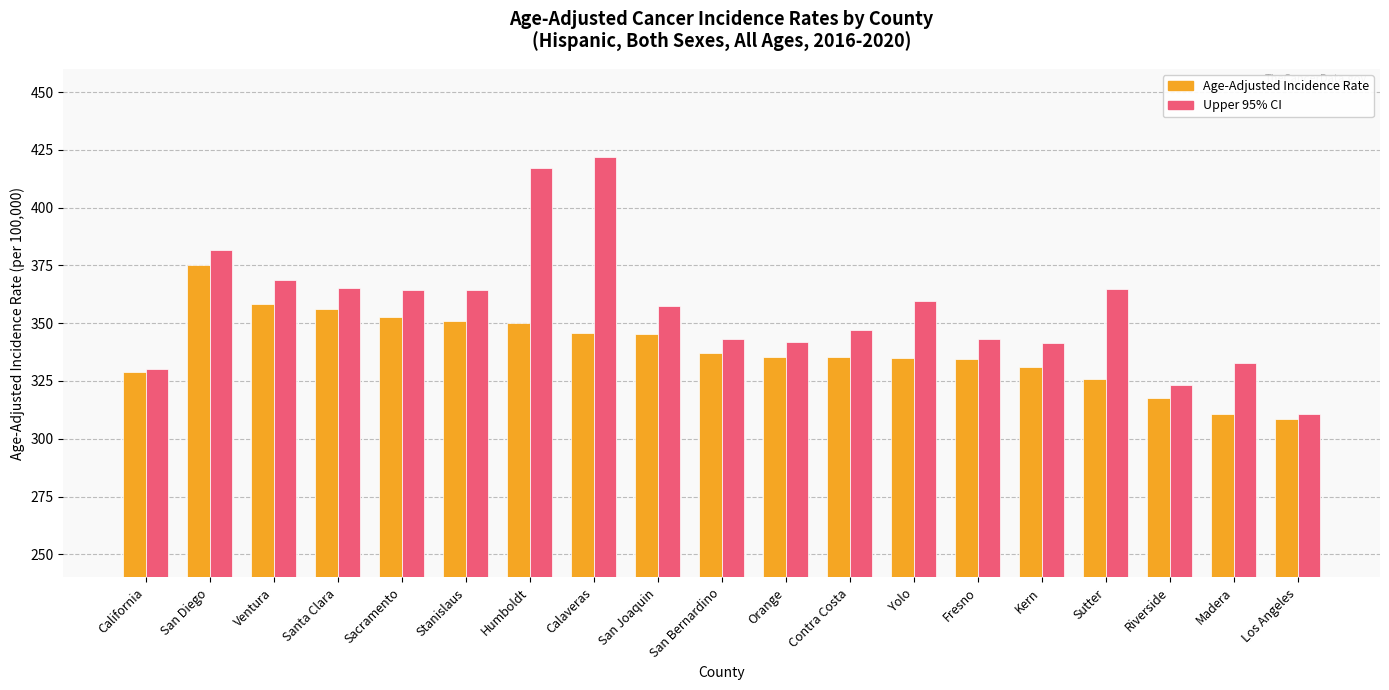

Is it true that Age-Adjusted Incidence Rate equals 162.1 at Santa Clara?

False